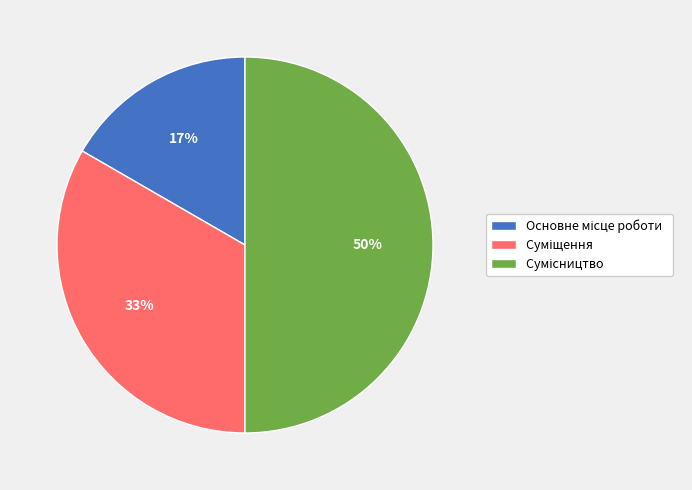

To the nearest percent, what is the average slice percentage?

33%